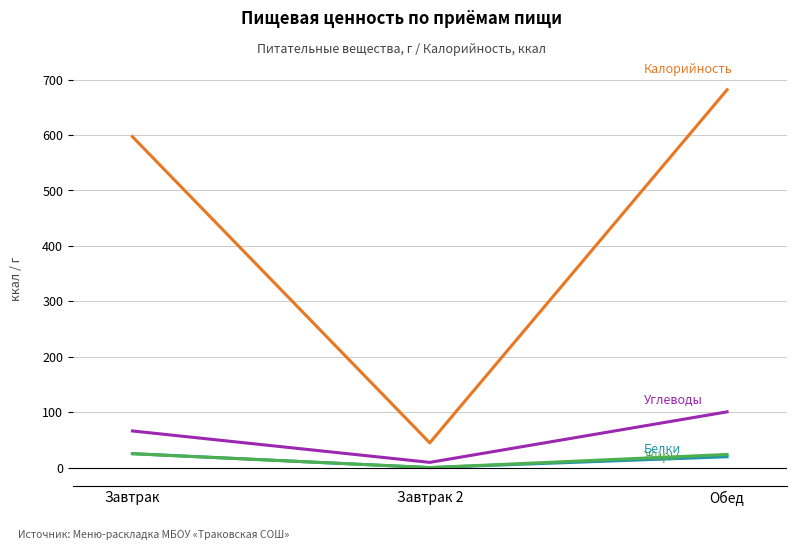

What is the label of the 2nd point from the left?

Завтрак 2